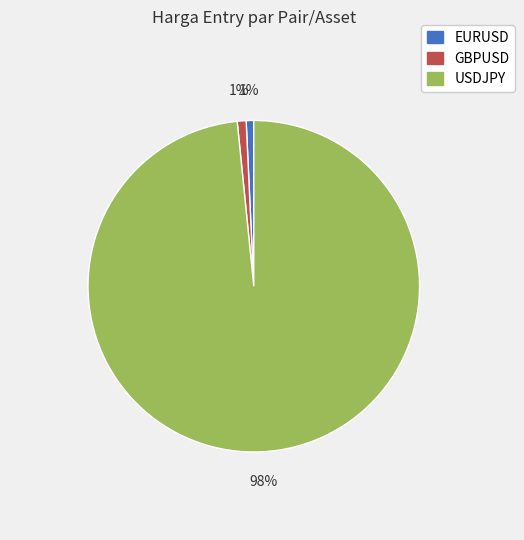

Which category has the biggest portion of the pie?

USDJPY